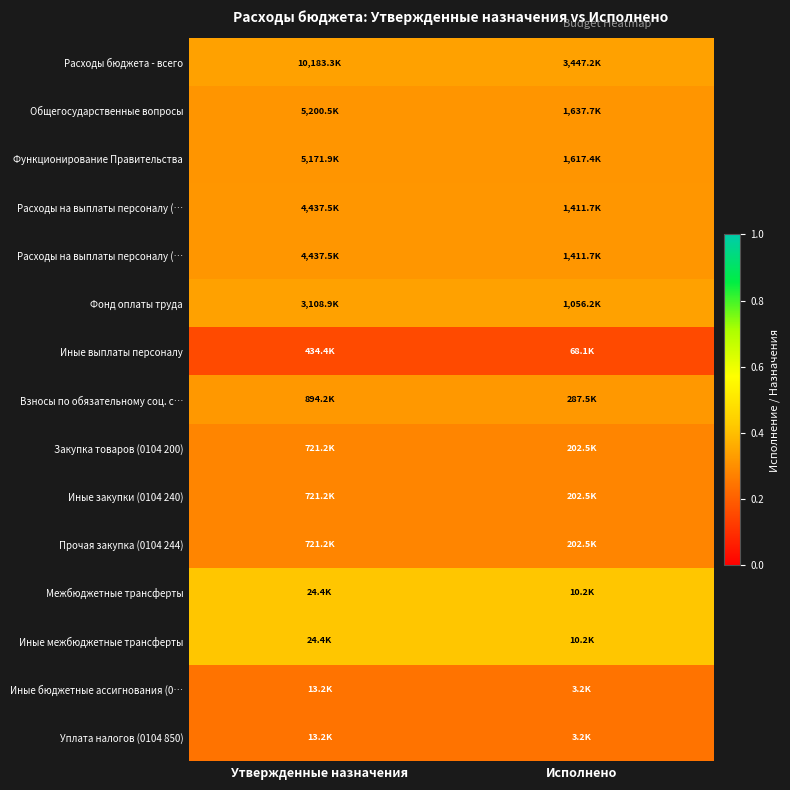

At how many categories does at least one series exceed 0?

2